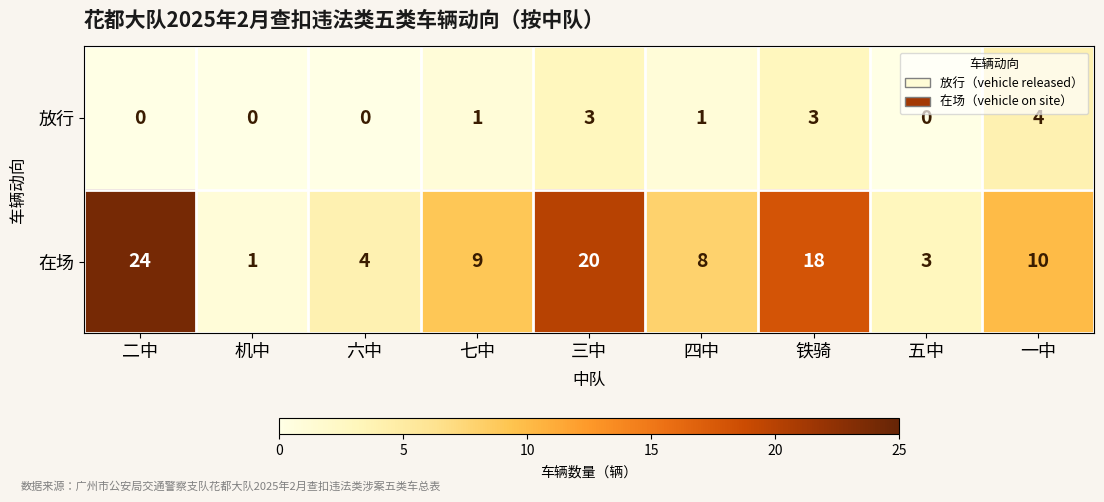

Reading left to right, transcribe all the data shown in this chart.

放行: 二中=0	机中=0	六中=0	七中=1	三中=3	四中=1	铁骑=3	五中=0	一中=4
在场: 二中=24	机中=1	六中=4	七中=9	三中=20	四中=8	铁骑=18	五中=3	一中=10